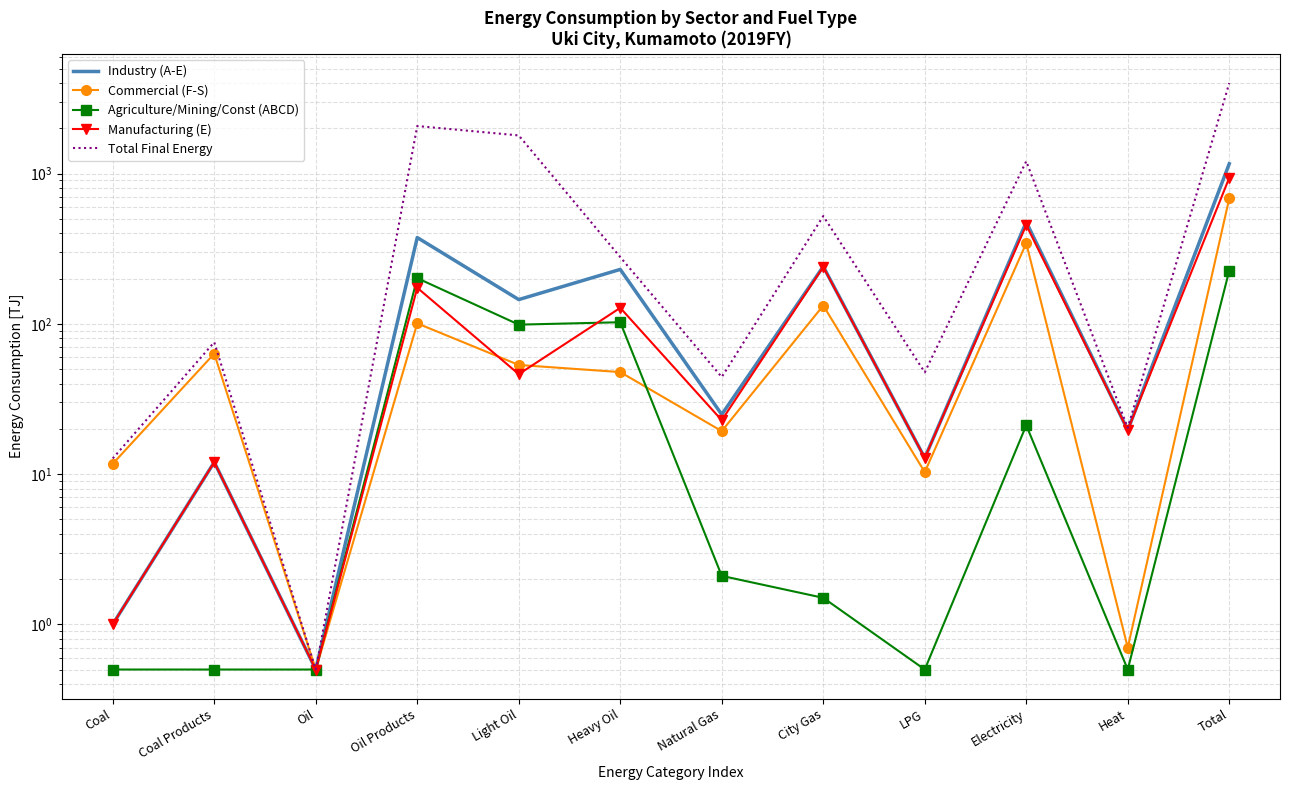

What is the highest value of the Industry (A-E) series?

1161.3